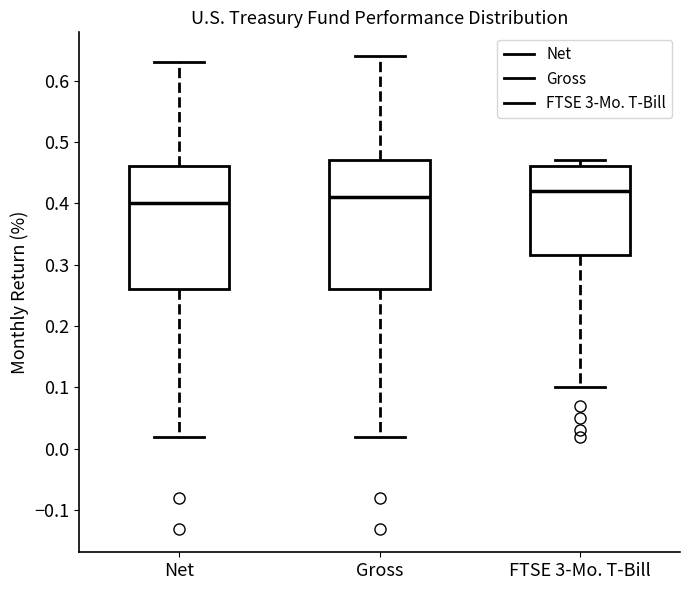

Reading left to right, transcribe this box plot: for each box, give where its median line is, the range the box spans, and where its two whiskers end, as read against the y-axis. The values are not printed on the chart, so give them approximately, as read against the axis.

Net: median 0.40, box 0.26 to 0.46, whiskers 0.02 to 0.63
Gross: median 0.41, box 0.26 to 0.47, whiskers 0.02 to 0.64
FTSE 3-Mo. T-Bill: median 0.42, box 0.32 to 0.46, whiskers 0.10 to 0.47